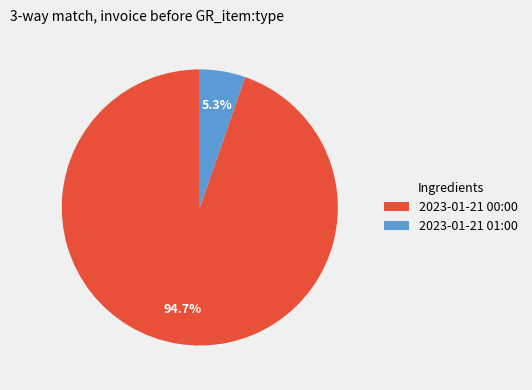

What percentage is NOT represented by 2023-01-21 00:00?

5.3%